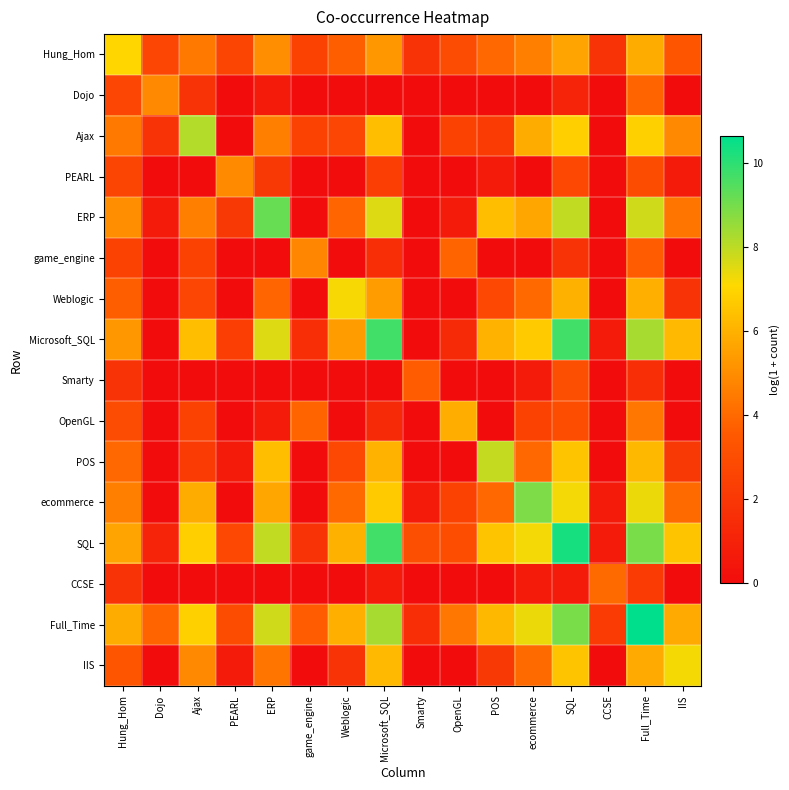

Which series has the largest total across all categories?

Full_Time